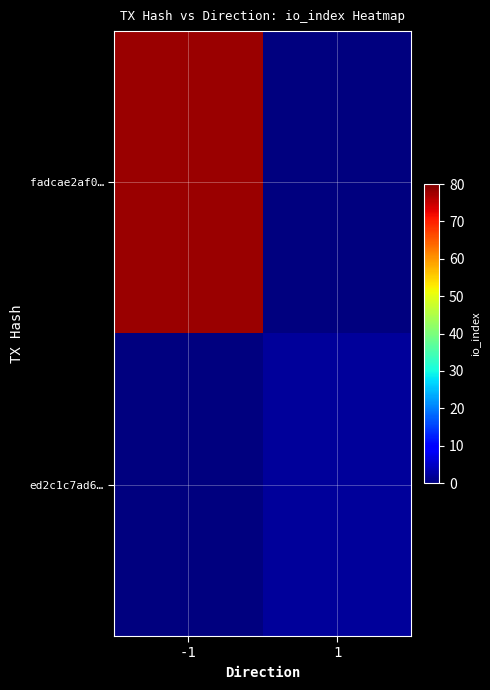

At -1, list the series in order from largest to smallest.

fadcae2af0…, ed2c1c7ad6…